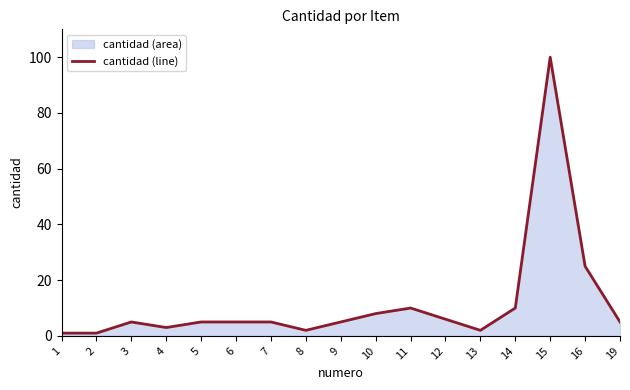

Reading right to left, extract all data points from this chart.

19=5	16=25	15=100	14=10	13=2	12=6	11=10	10=8	9=5	8=2	7=5	6=5	5=5	4=3	3=5	2=1	1=1